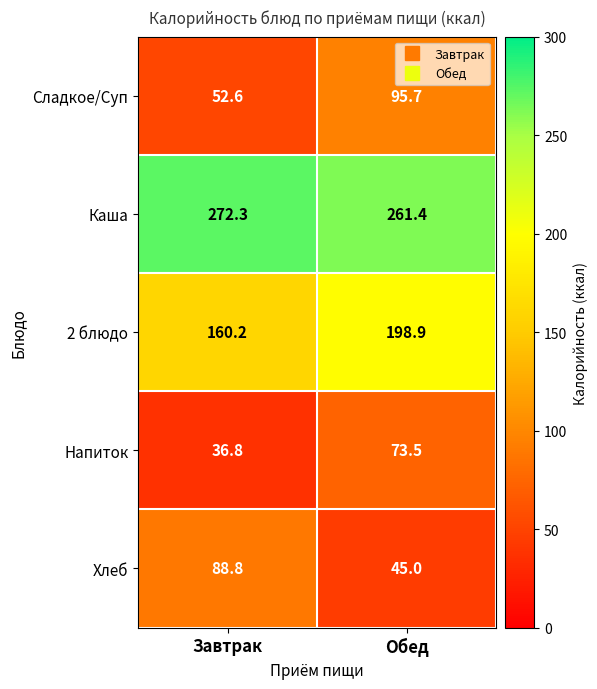

What is the approximate value of Напиток at Обед?

73.5